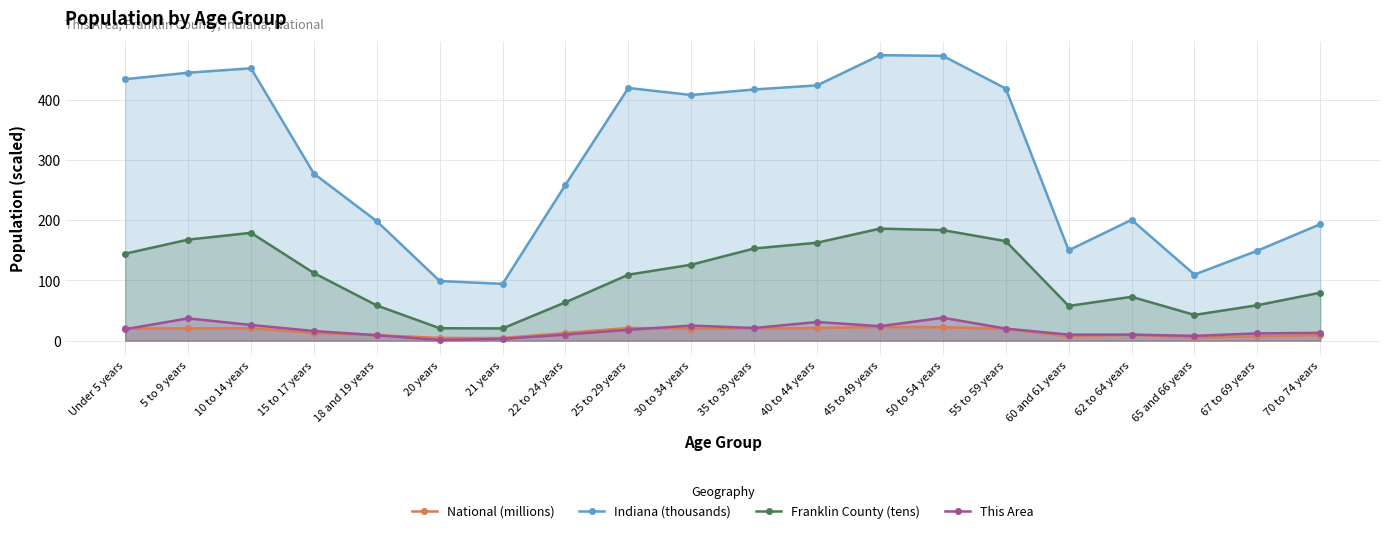

Rank the series at Under 5 years from highest to lowest value.

Indiana (thousands), Franklin County (tens), National (millions), This Area